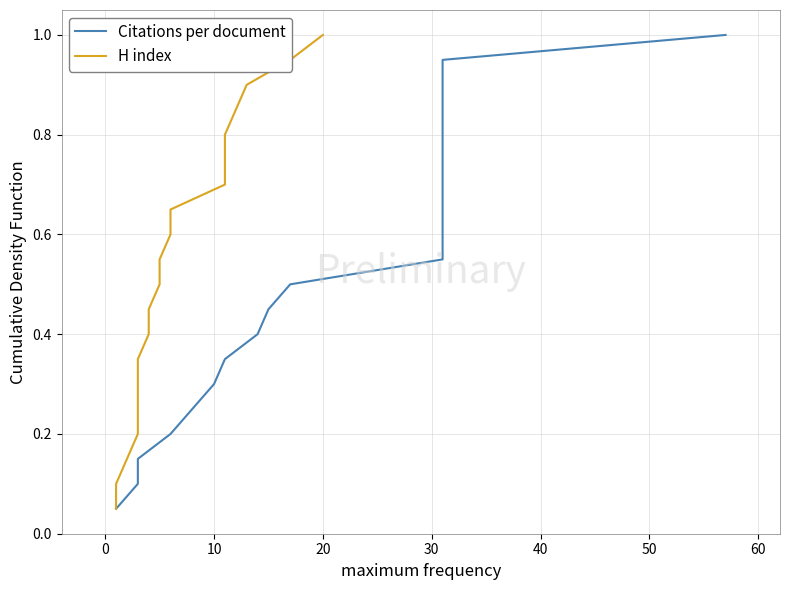

Rank the series by their maximum value, from lowest to highest.

Citations per document, H index